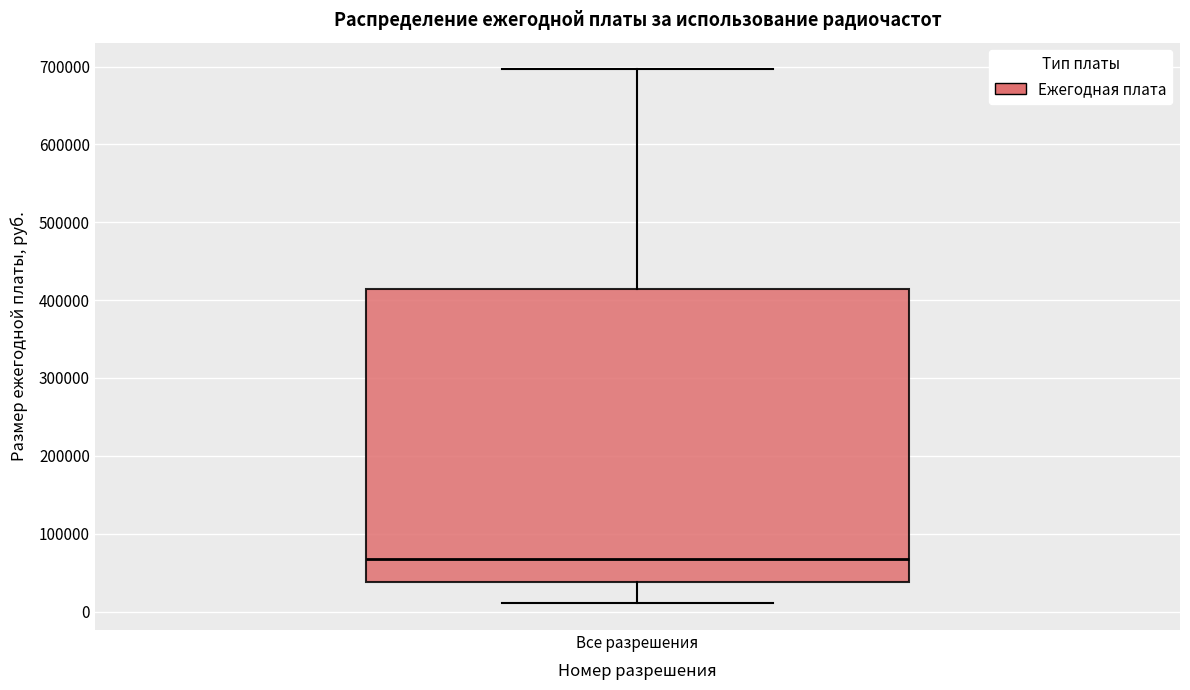

Read this box plot against the y-axis: the position of the median line, the range covered by the box, and the ends of both whiskers. The values are not printed on the chart, so give them approximately, as read against the axis.

median 70000, box 40000 to 410000, whiskers 10000 to 700000